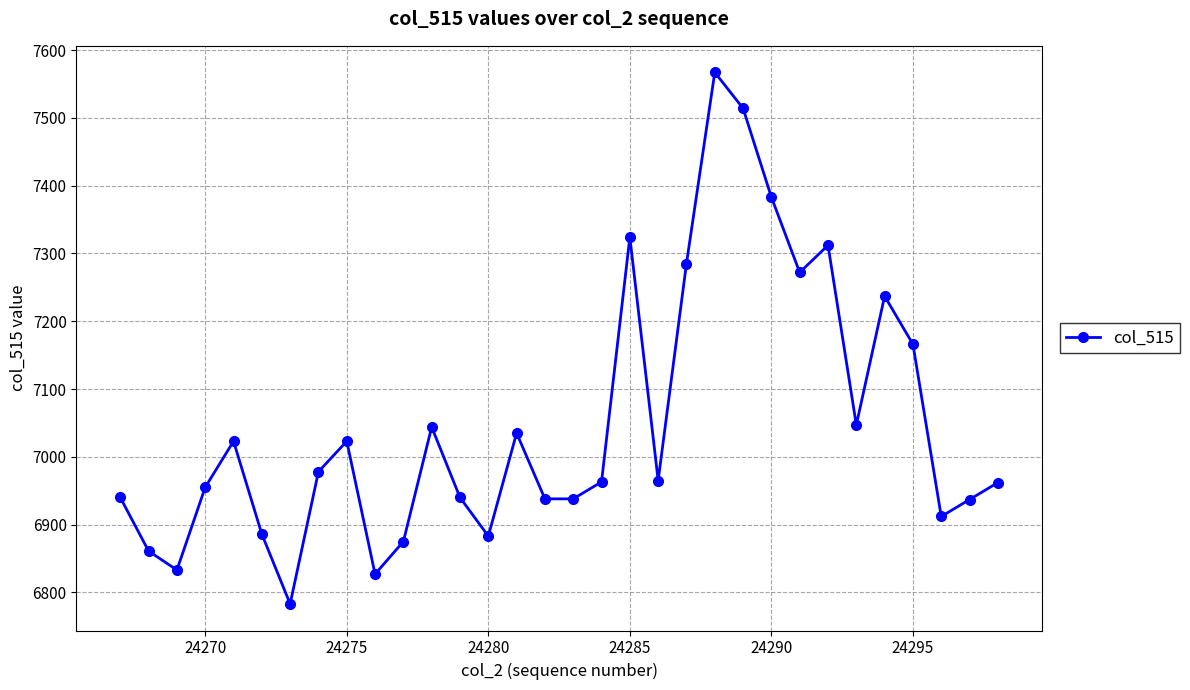

How many interior local peaks (higher than both neighbors) does the data have?

8